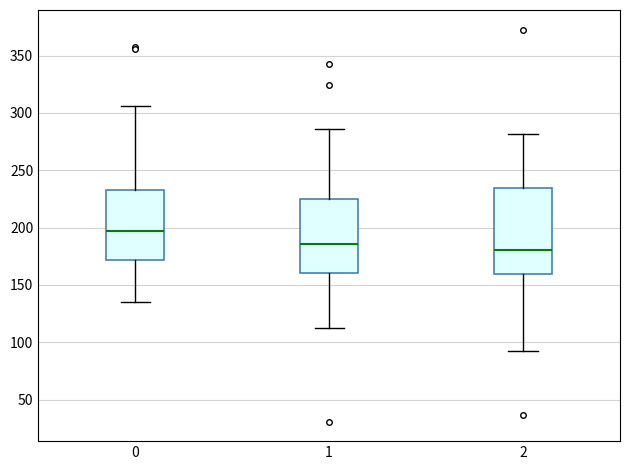

Which box is the tallest, from its lower edge to its upper edge?

2